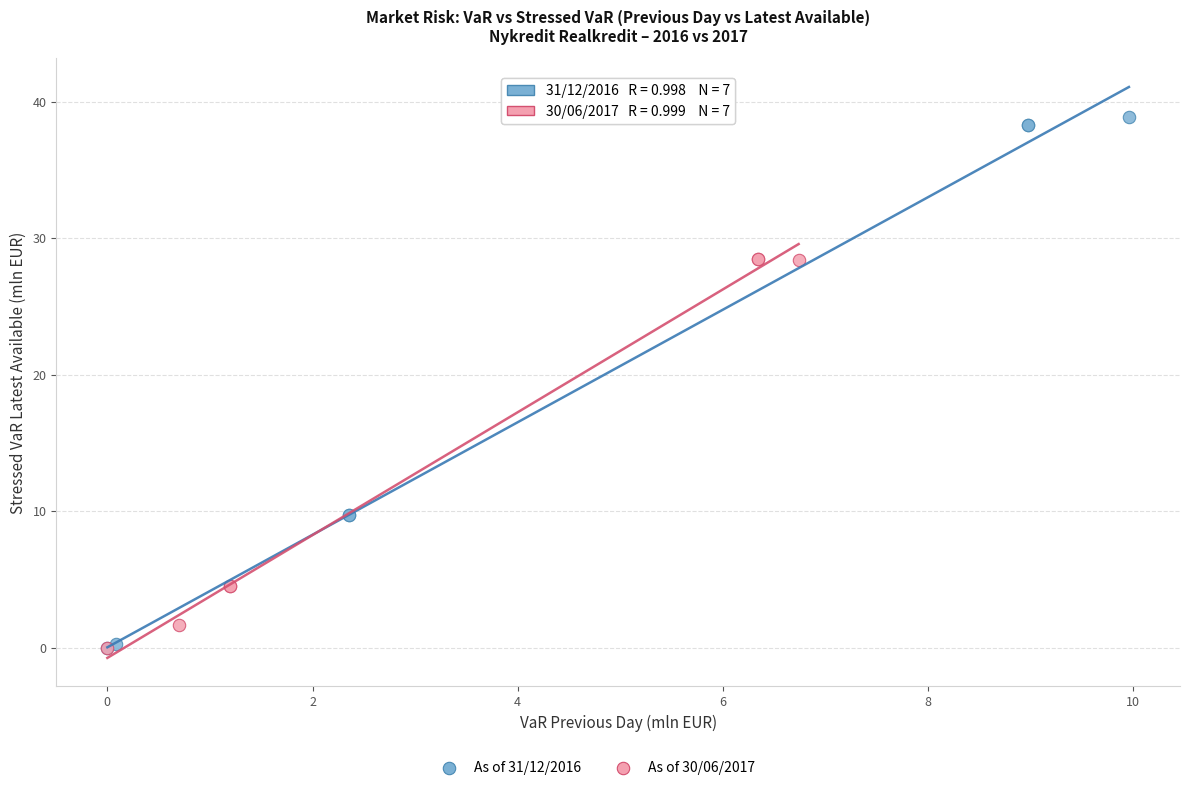

Which series contains the highest Y value?

As of 31/12/2016